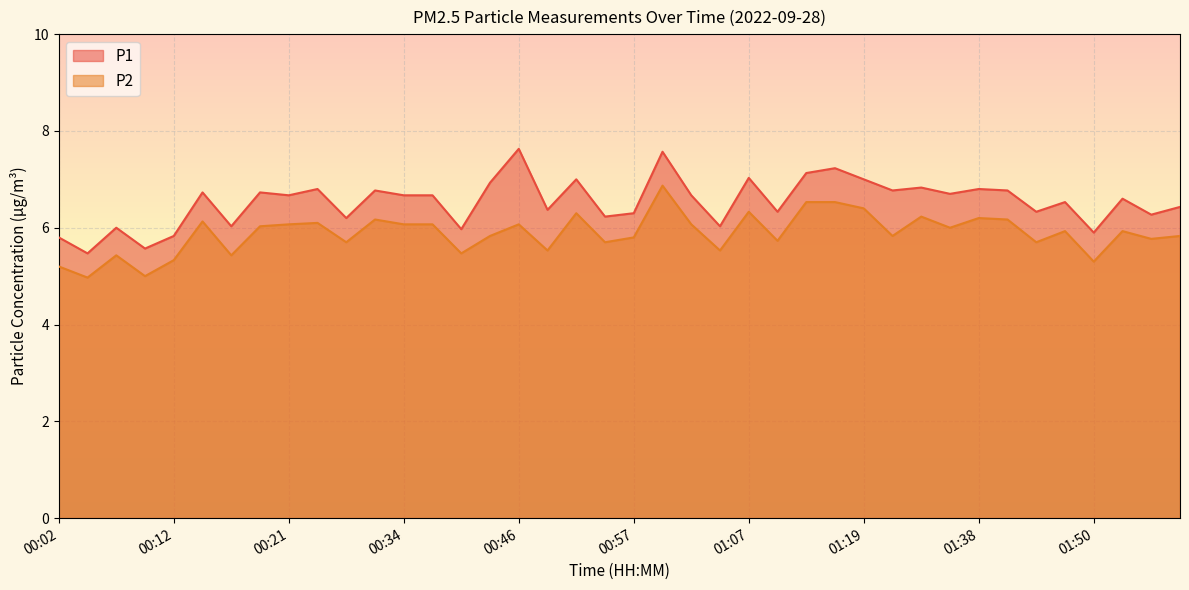

What is the sum of all P1 values?

261.3